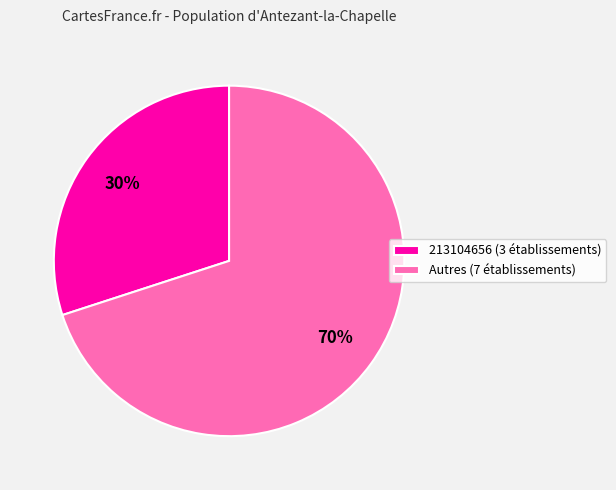

How many slices are in this pie chart?

2